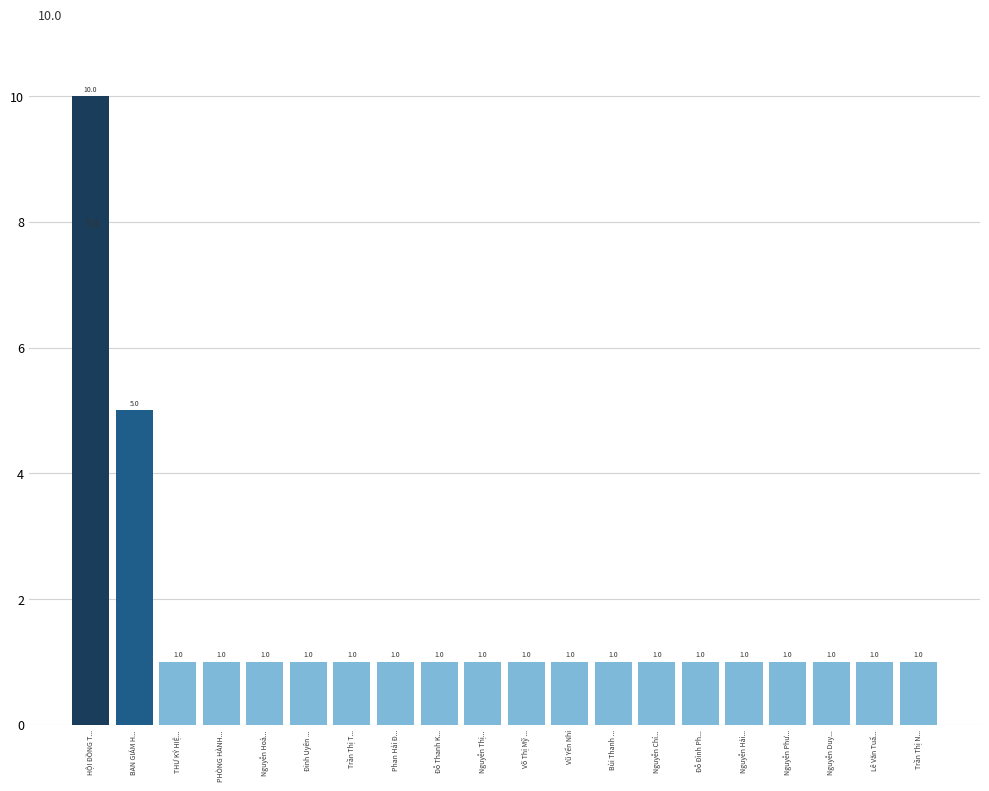

What is the difference between the maximum and minimum values?

9